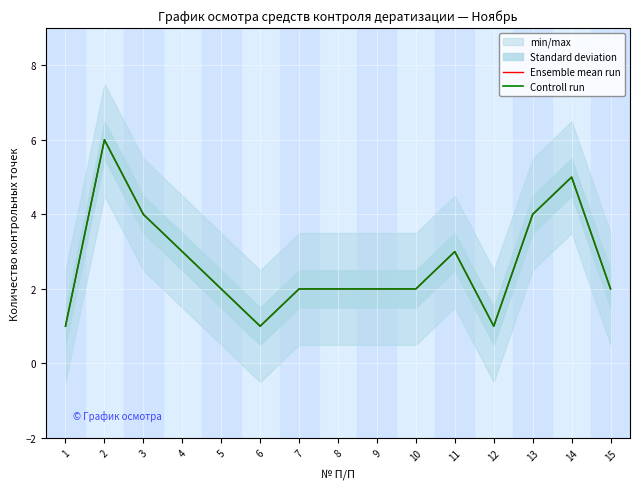

True or false: Ensemble mean run and Controll run cross at least once.

False